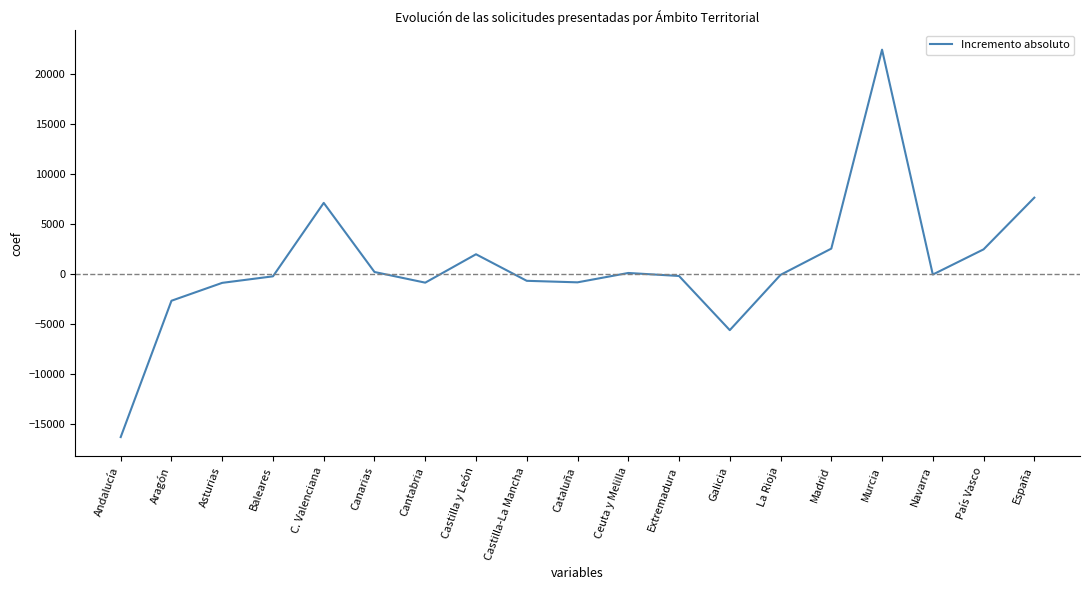

What is the sum of the values at Canarias and Castilla y León?

2086